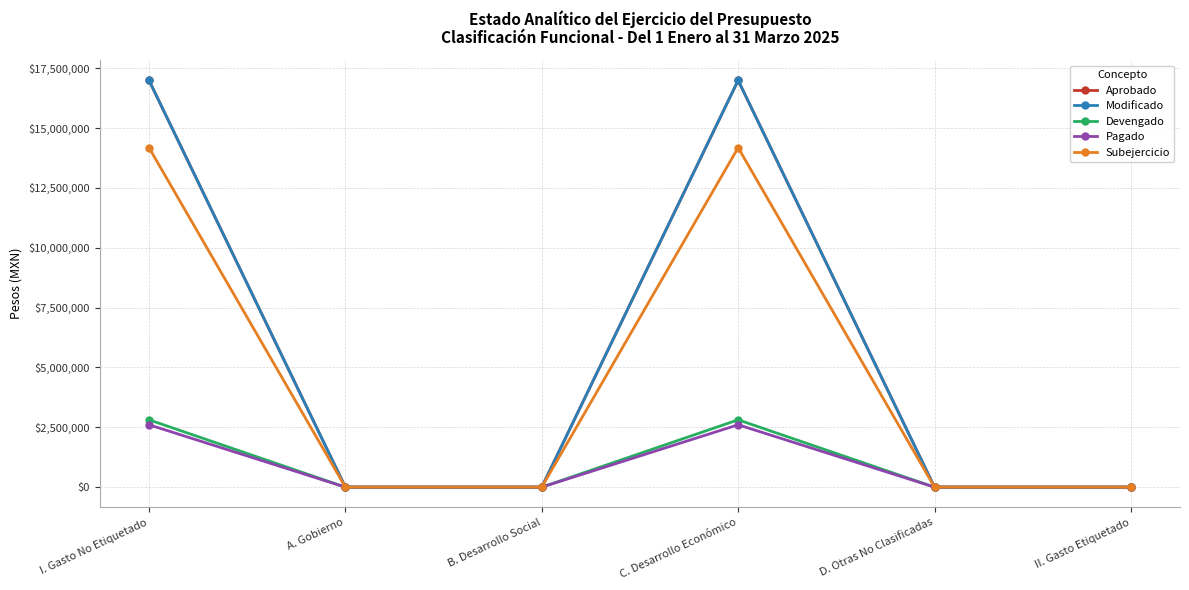

The value of Aprobado at B. Desarrollo Social is -5999739.9. True or false?

False